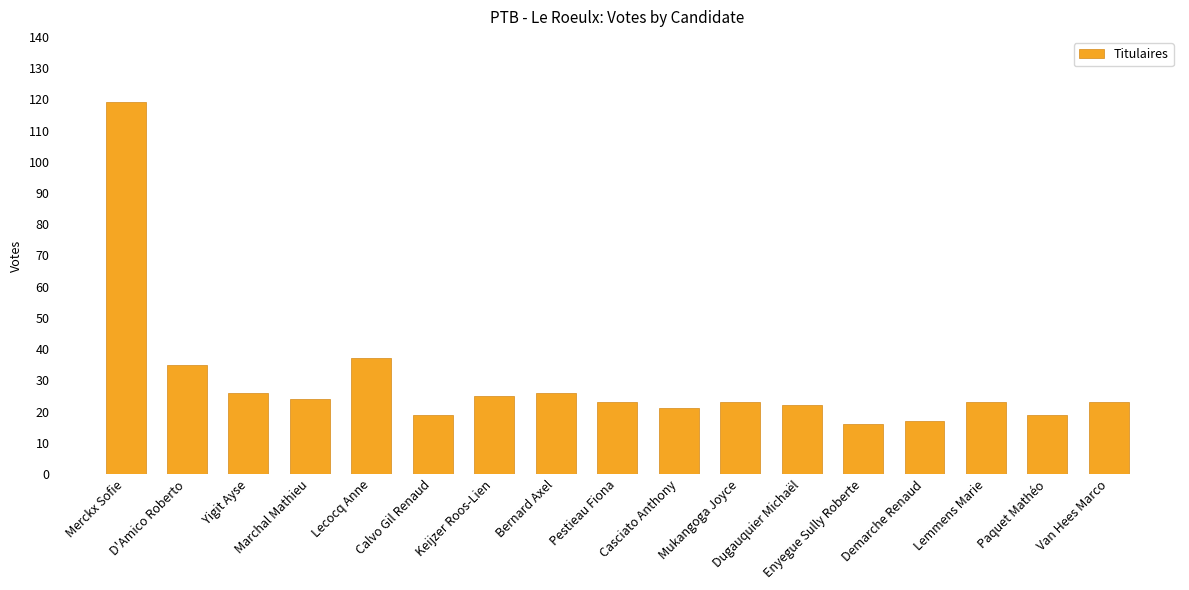

True or false: the data shows 30 at Demarche Renaud.

False